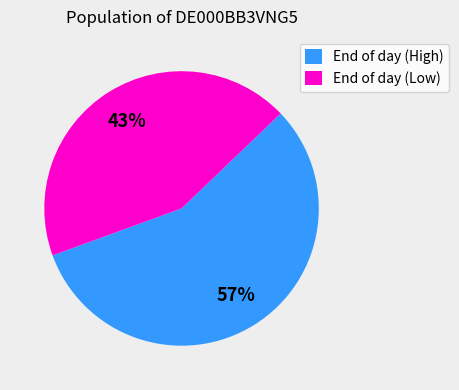

Which slice represents more than half of the pie?

End of day (High)